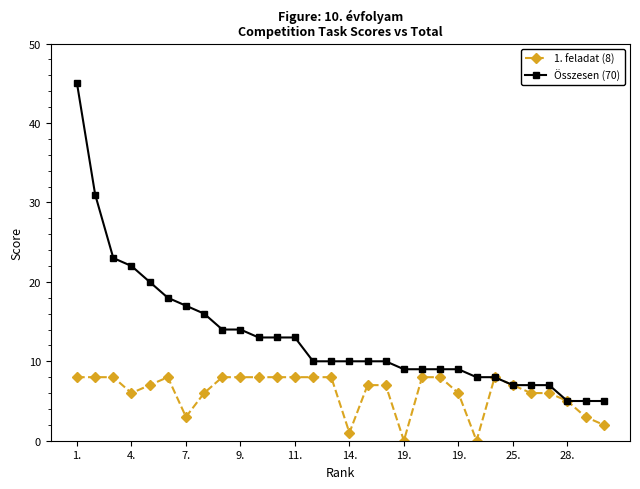

Does the chart display data point markers on the line(s)?

Yes